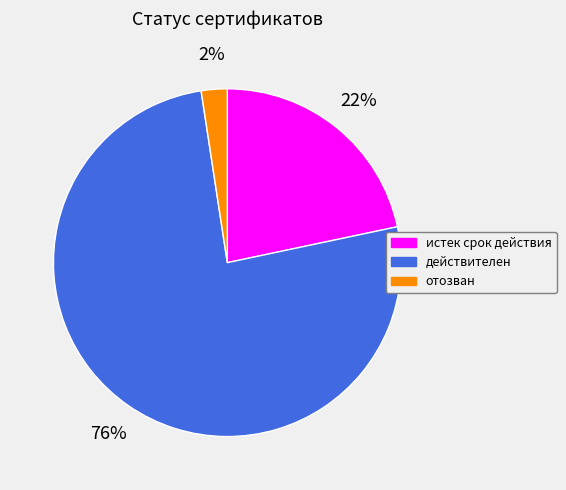

Do истек срок действия and отозван together represent more than half of the pie?

No